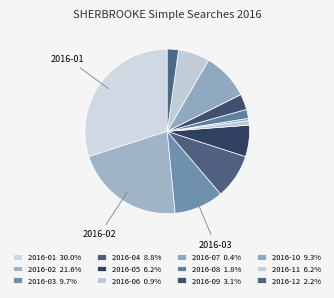

Count the number of slices in the pie.

12